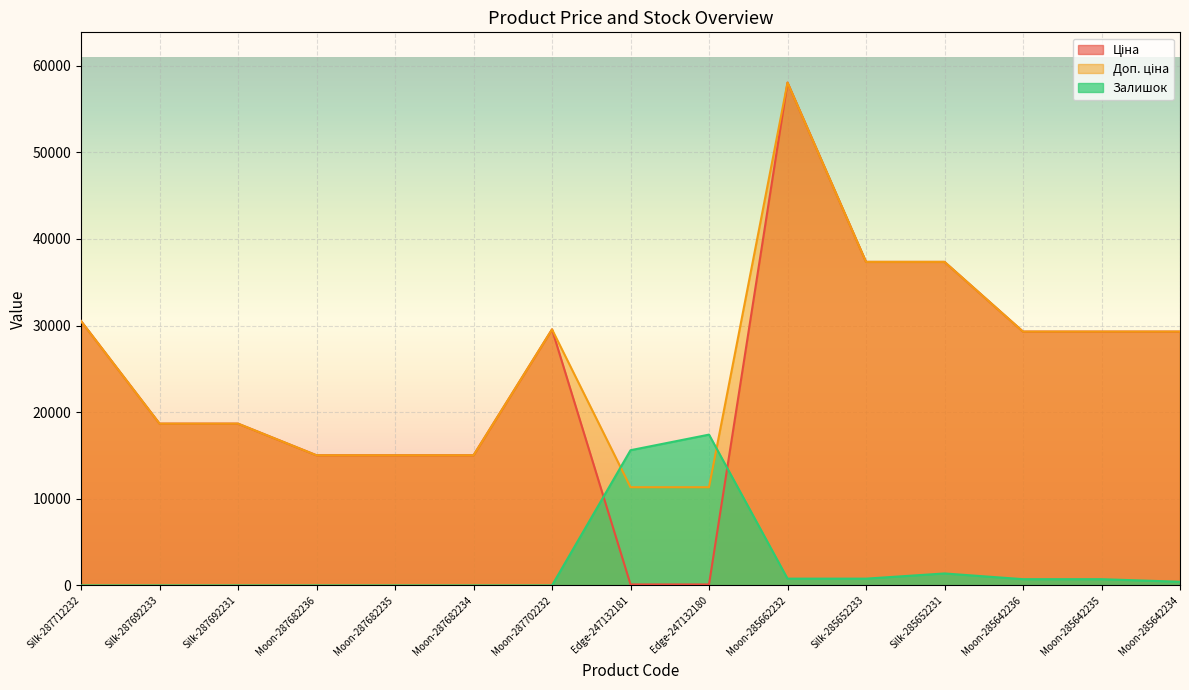

What is the average value of the Доп. ціна series?

25715.8